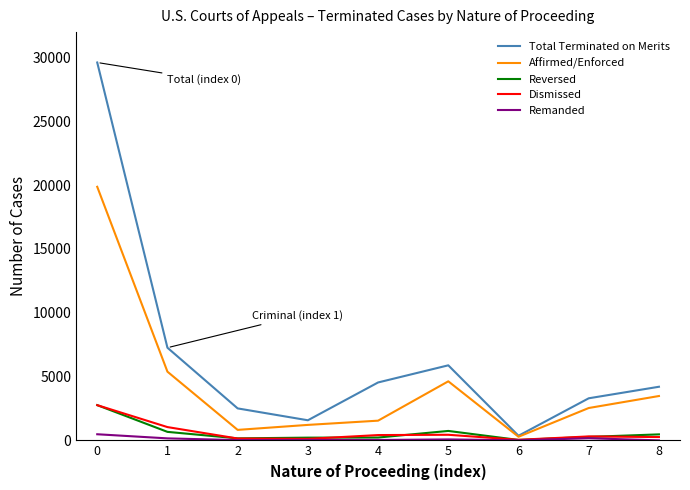

Which series has the largest range (max minus min)?

Total Terminated on Merits